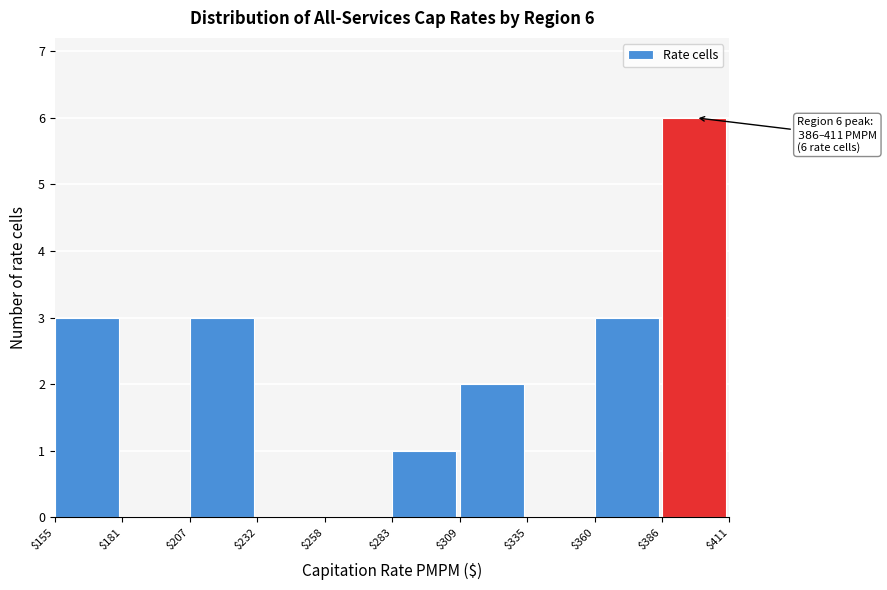

Which range on the x-axis has the tallest bar?

$386 to $411